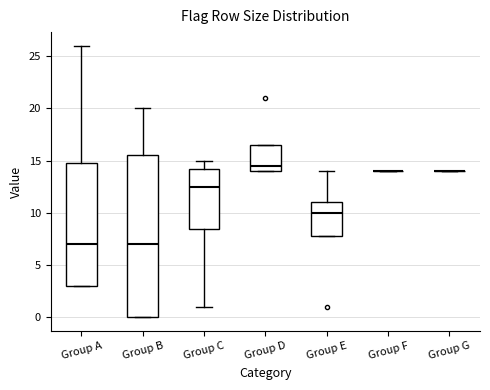

Where is the lower edge of the box for Group A on the y-axis? The values are not printed on the chart, so give them approximately, as read against the axis.

3.0